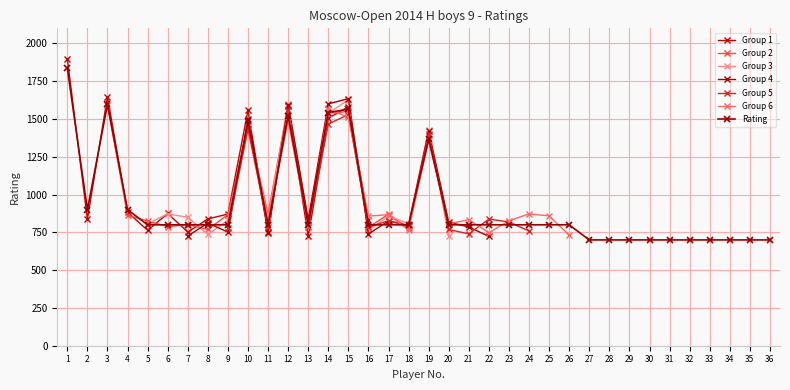

What is the minimum value shown in the chart?

700